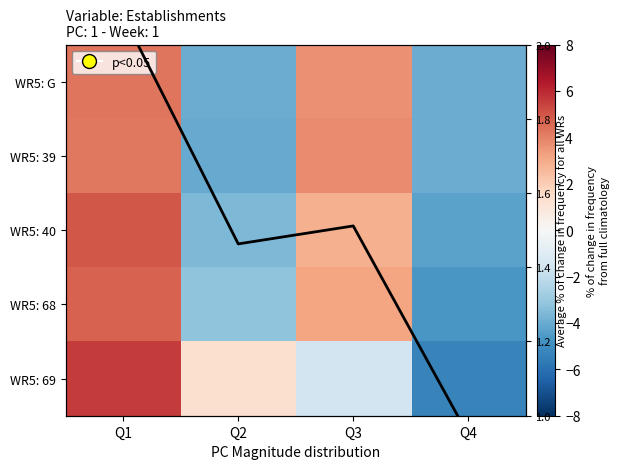

What is the difference between the maximum and minimum values in the Avg frequency series?

1.1